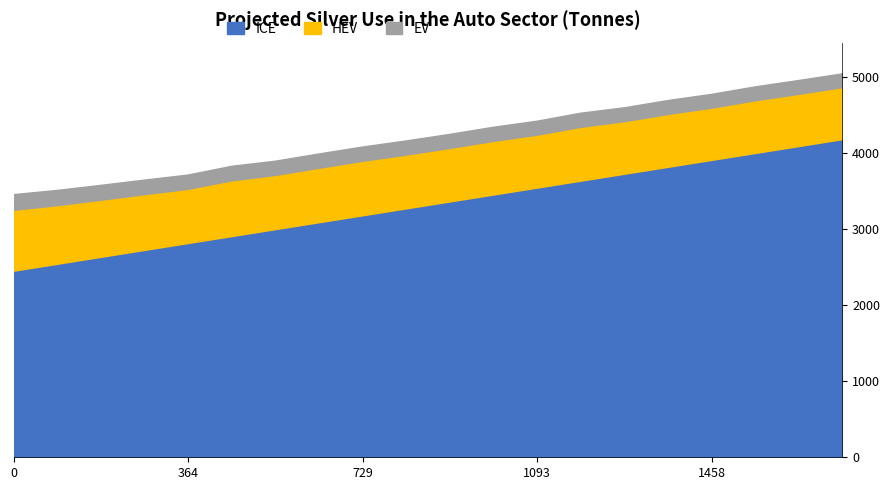

What is the difference between the maximum and minimum values in the ICE series?

1731.0